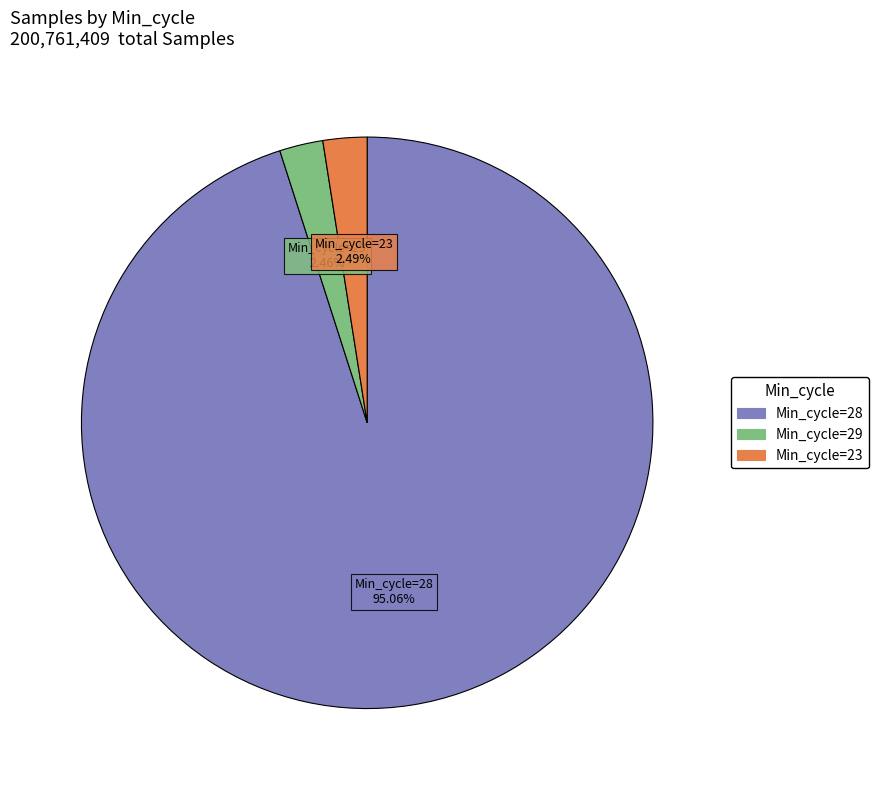

Does any single category account for the majority?

Yes